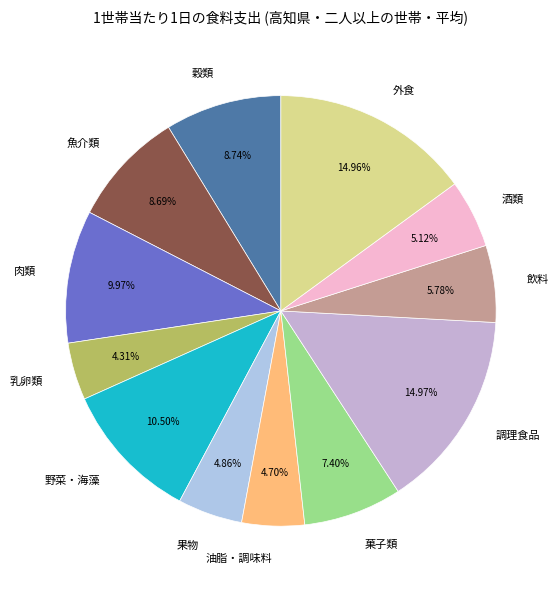

Does 魚介類 represent more than half of the total?

No